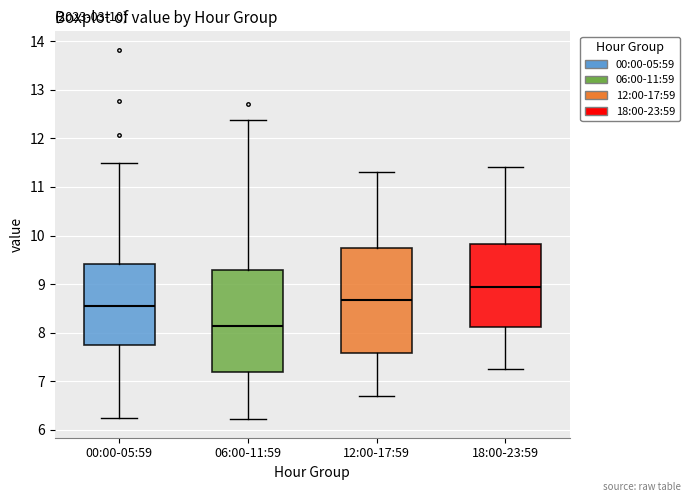

Which box's median line is the highest?

18:00-23:59